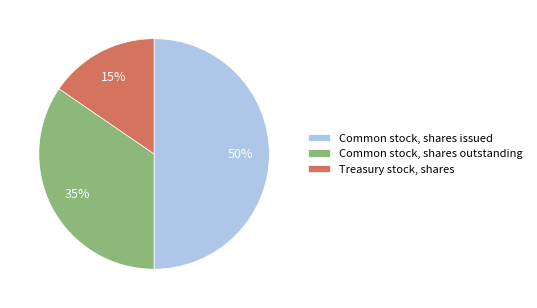

To the nearest percent, what portion does Treasury stock, shares represent?

15%